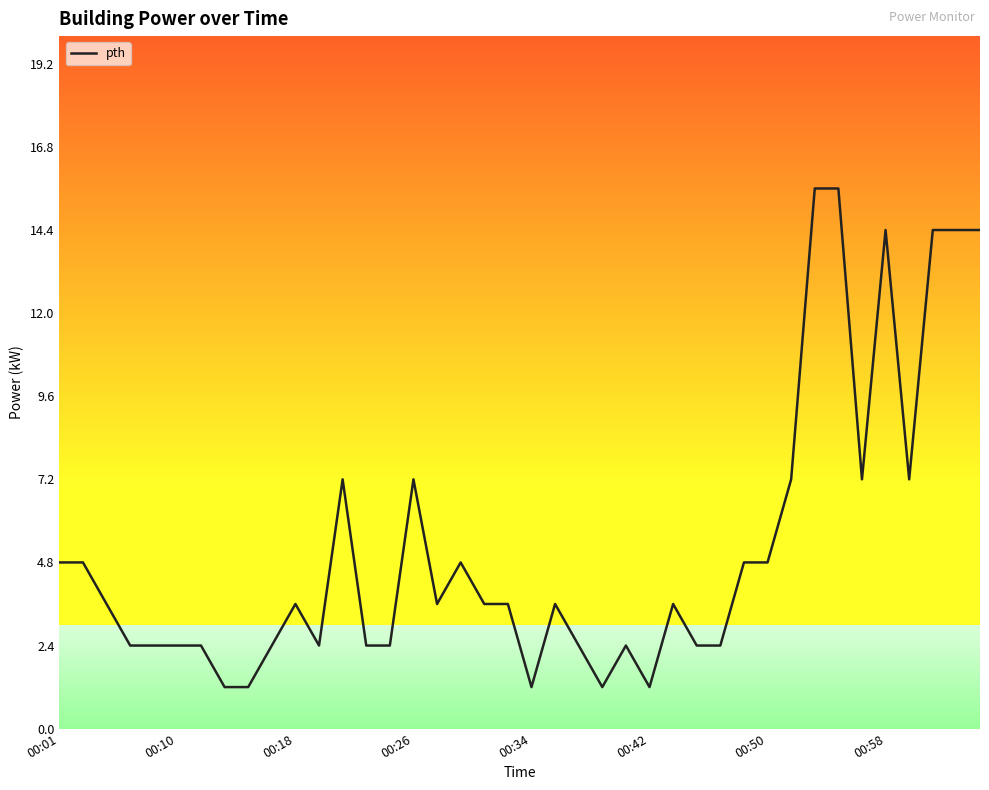

What is the maximum value shown in the chart?

15.6